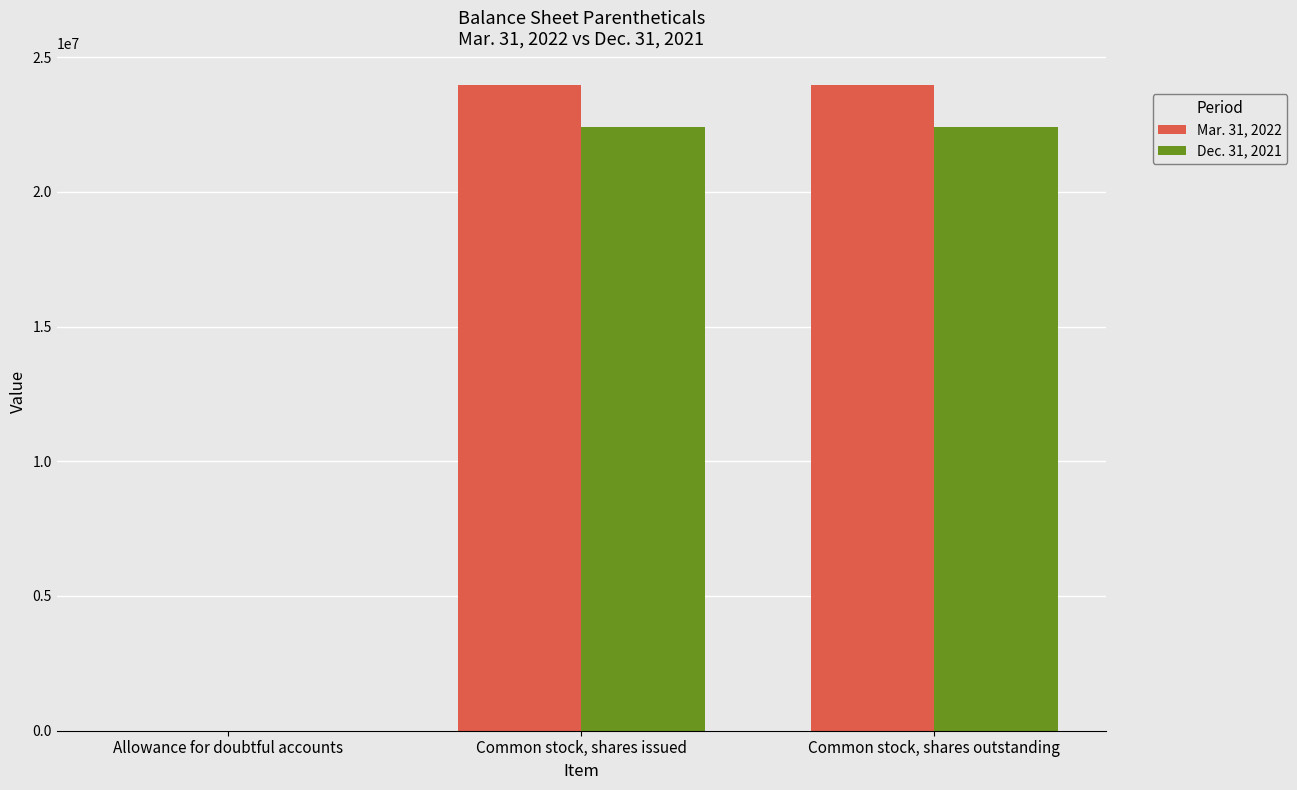

The Dec. 31, 2021 series shows 22410126 at Common stock, shares outstanding. True or false?

True